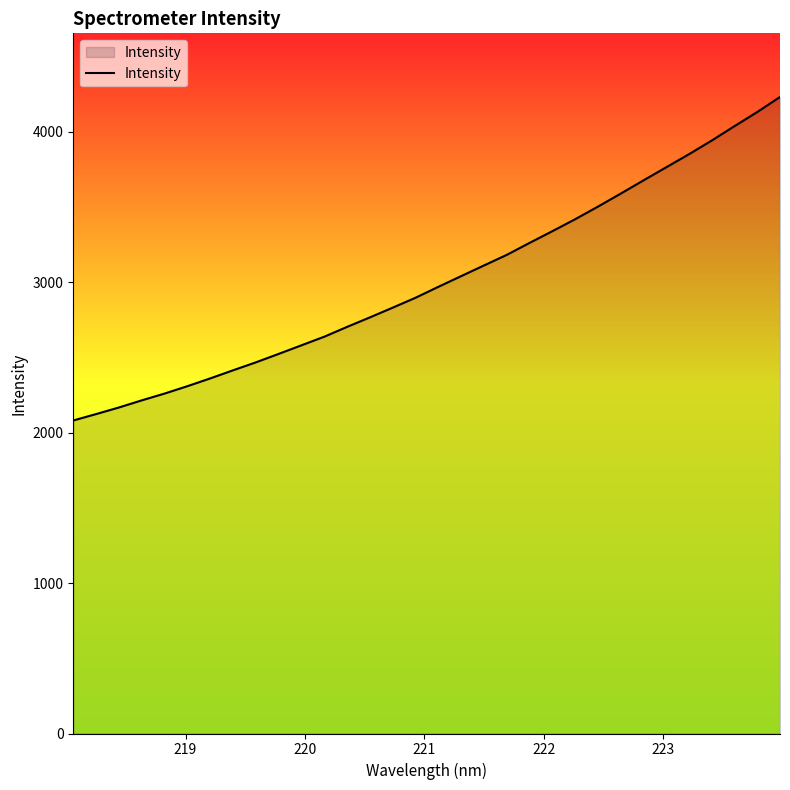

What is the minimum value shown in the chart?

2080.5